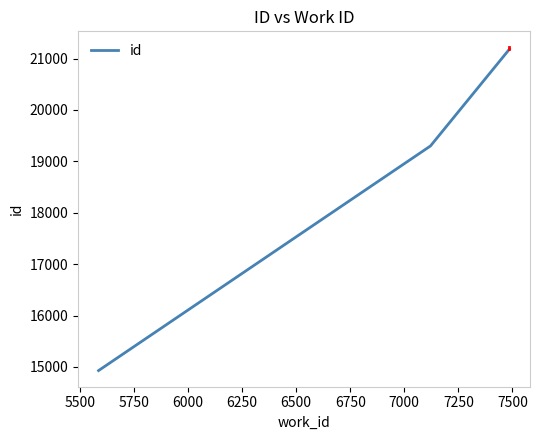

What is the minimum value shown in the chart?

14930